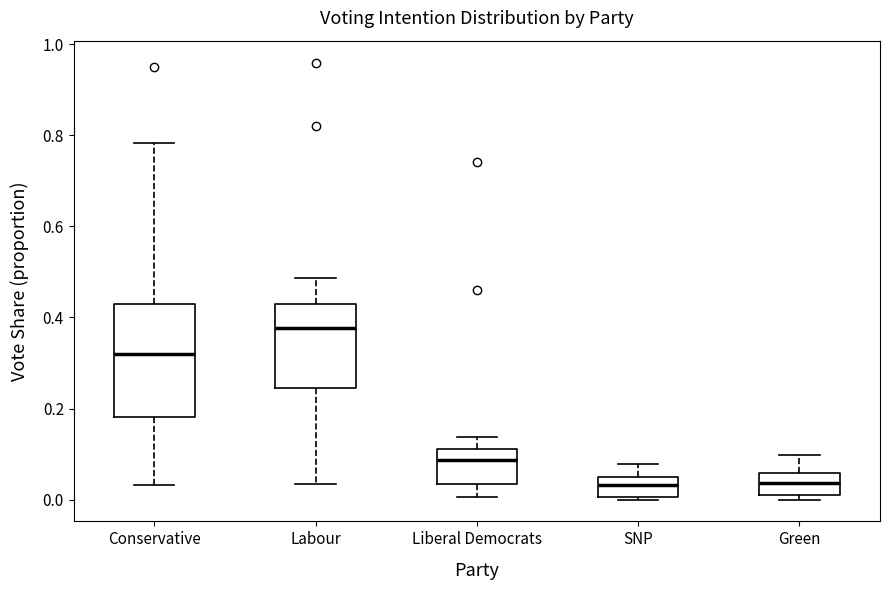

Reading left to right, transcribe this box plot: for each box, give where its median line is, the range the box spans, and where its two whiskers end, as read against the y-axis. The values are not printed on the chart, so give them approximately, as read against the axis.

Conservative: median 0.32, box 0.18 to 0.42, whiskers 0.04 to 0.78
Labour: median 0.38, box 0.24 to 0.44, whiskers 0.04 to 0.48
Liberal Democrats: median 0.08, box 0.04 to 0.12, whiskers 0.00 to 0.14
SNP: median 0.04, box 0.00 to 0.06, whiskers 0.00 (just below the box's lower edge) to 0.08
Green: median 0.04, box 0.02 to 0.06, whiskers 0.00 to 0.10